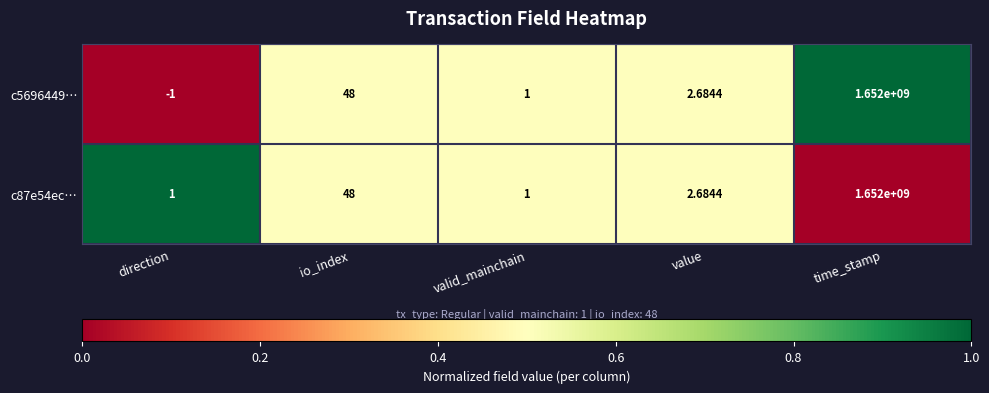

At which category does the chart reach its minimum across all series?

direction